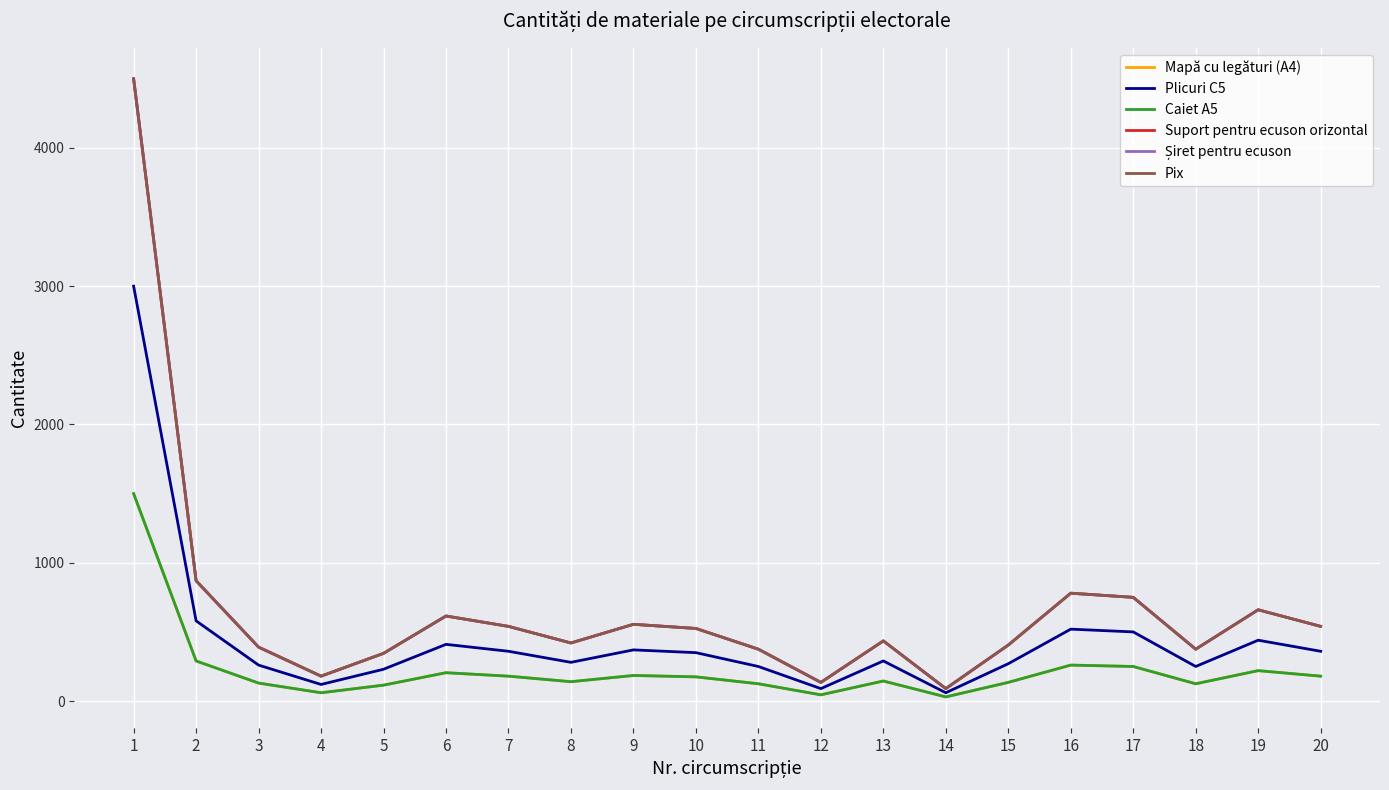

Does the chart display data point markers on the line(s)?

No